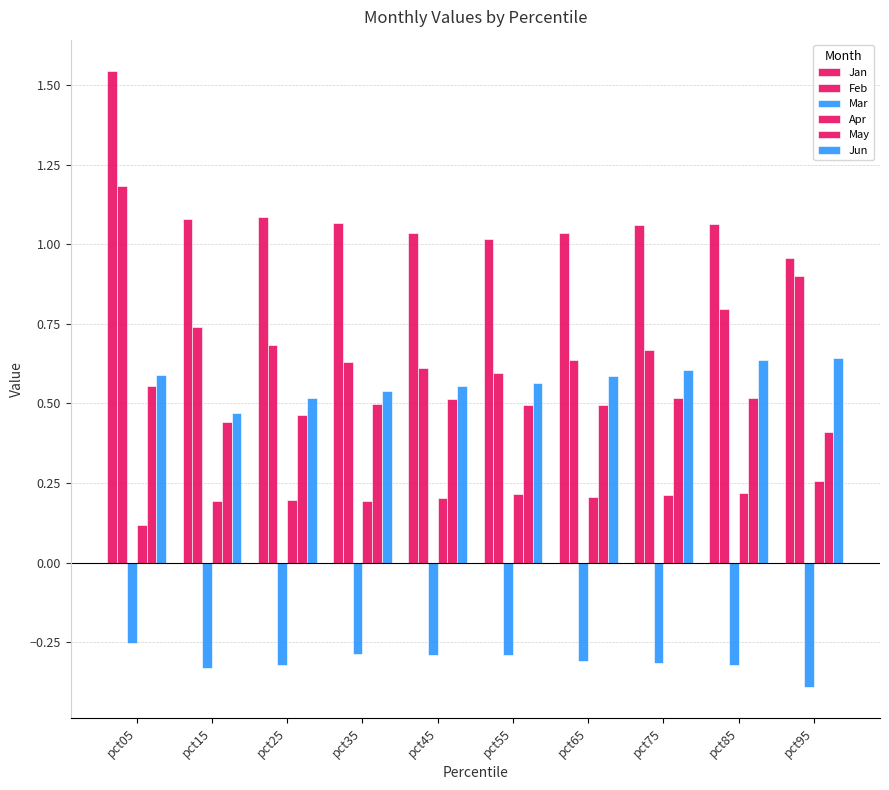

At which label does Jan reach its peak?

pct05